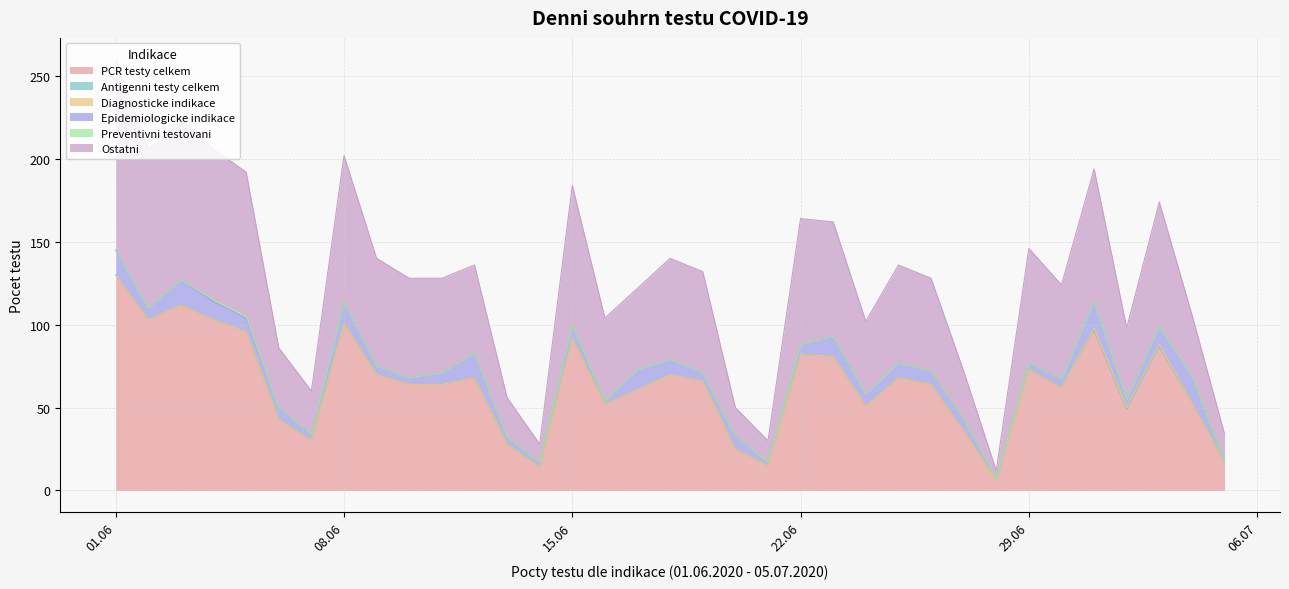

Which has a higher value, 19.06.2020 or 22.06.2020?

22.06.2020